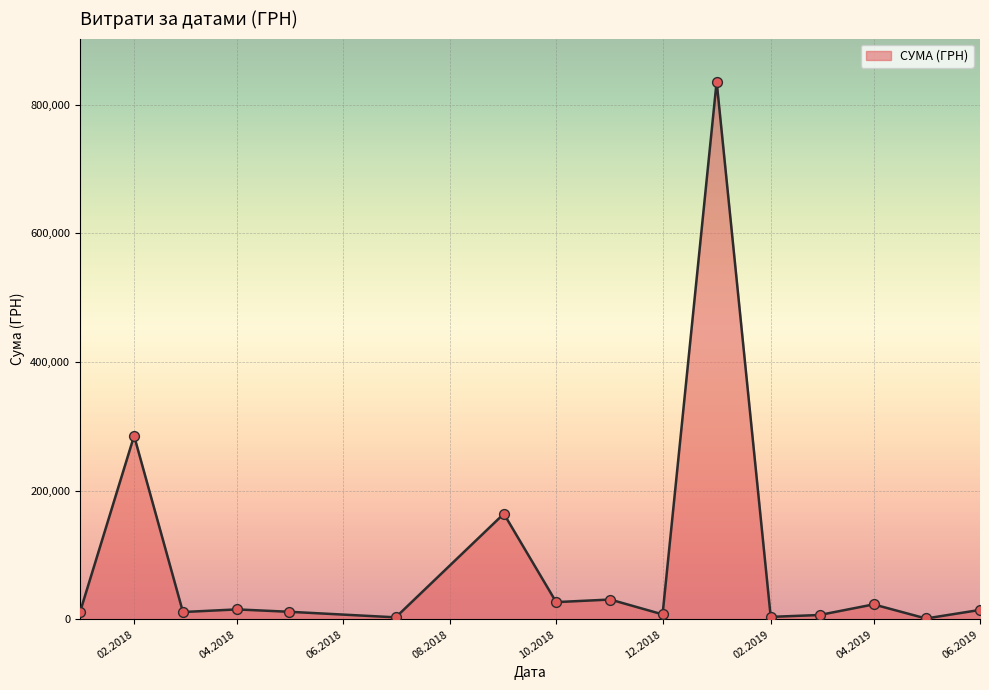

What is the difference between the maximum and minimum values?

834170.7